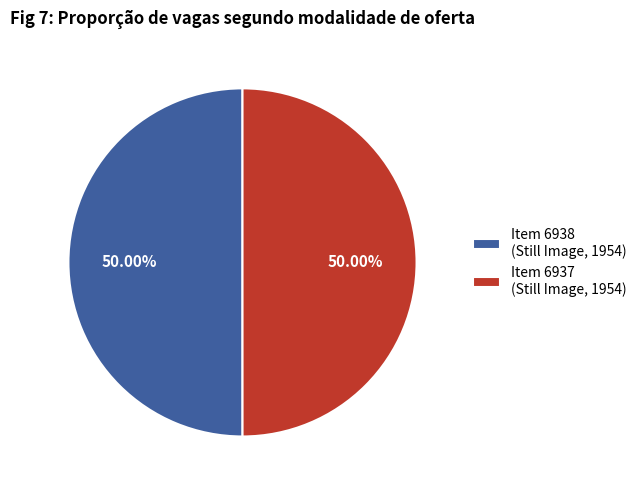

To the nearest percent, what portion does Item 6937 represent?

50%